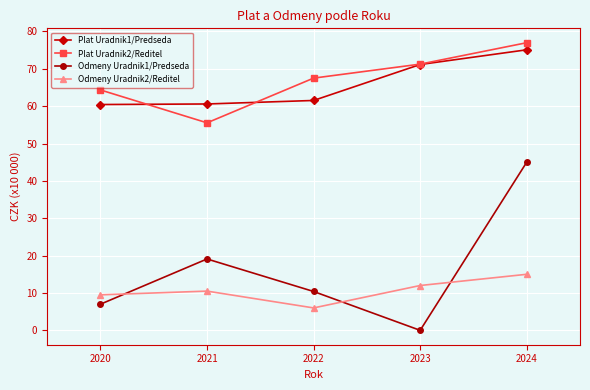

At how many categories does at least one series exceed 51?

5